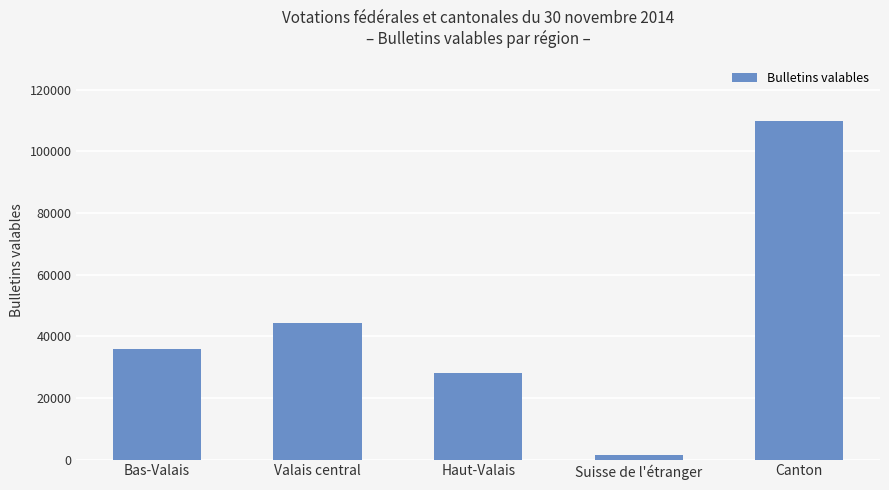

Which has a higher value, Suisse de l'étranger or Valais central?

Valais central